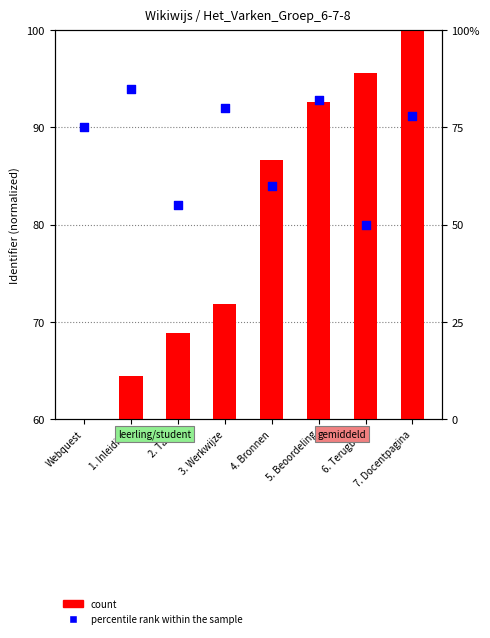

Approximately how many times larger is the value at 4. Bronnen compared to 3. Werkwijze?

0.8